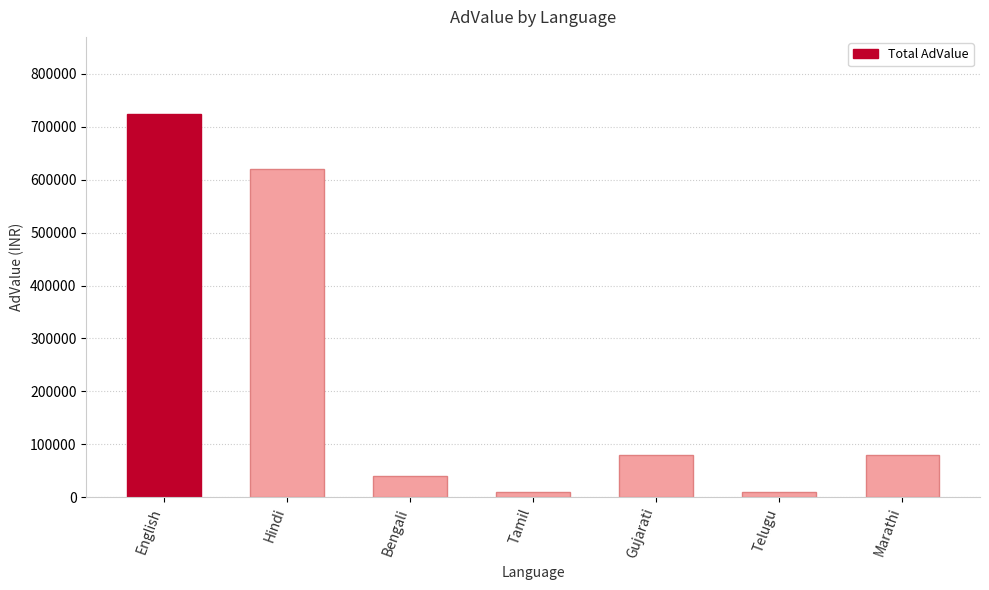

What is the label of the 2nd bar from the left?

Hindi